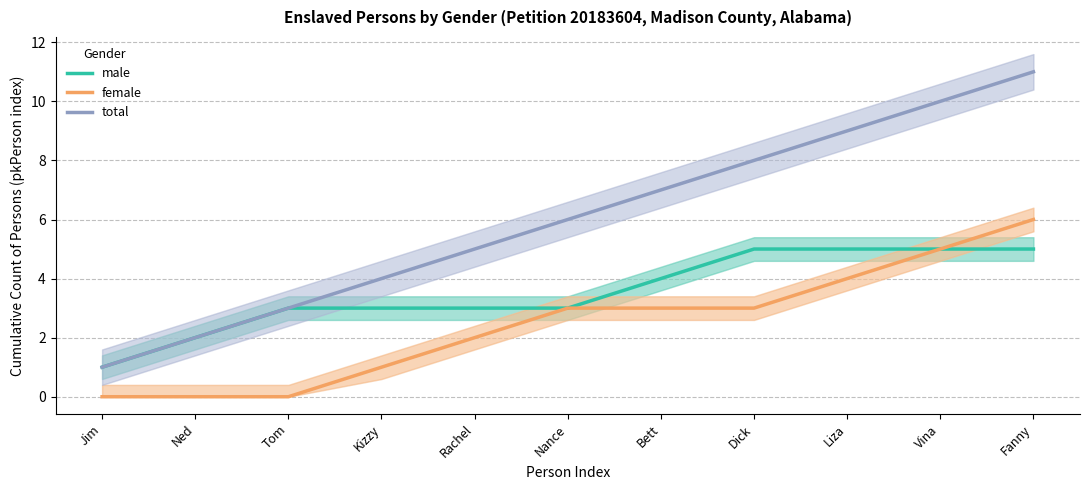

What is the value of the male point at the 11th from the left?

5